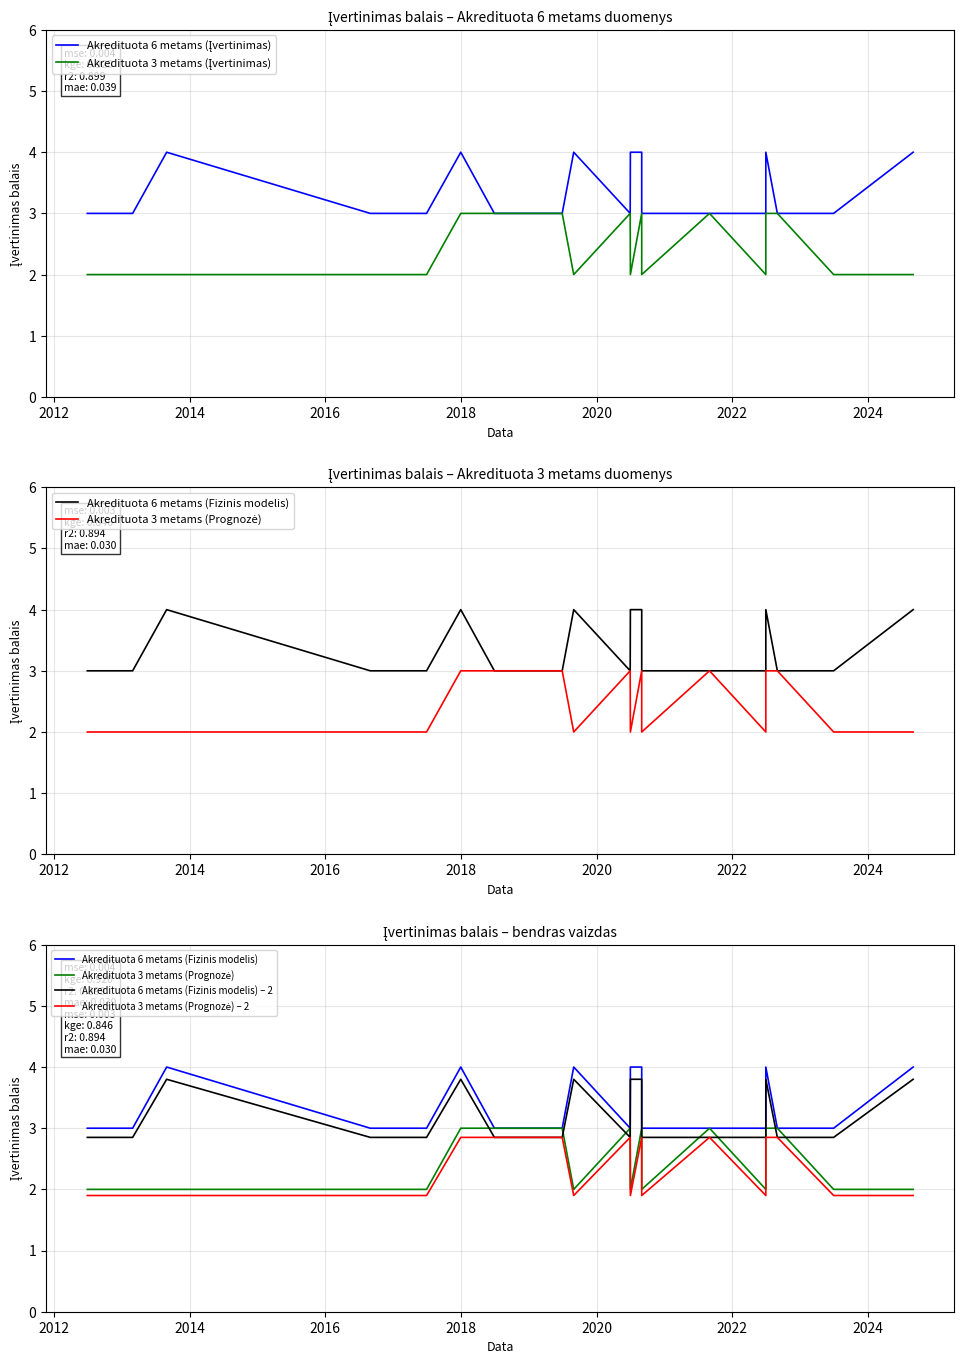

Which series has the largest range (max minus min)?

Akredituota 6 metams (Įvertinimas)